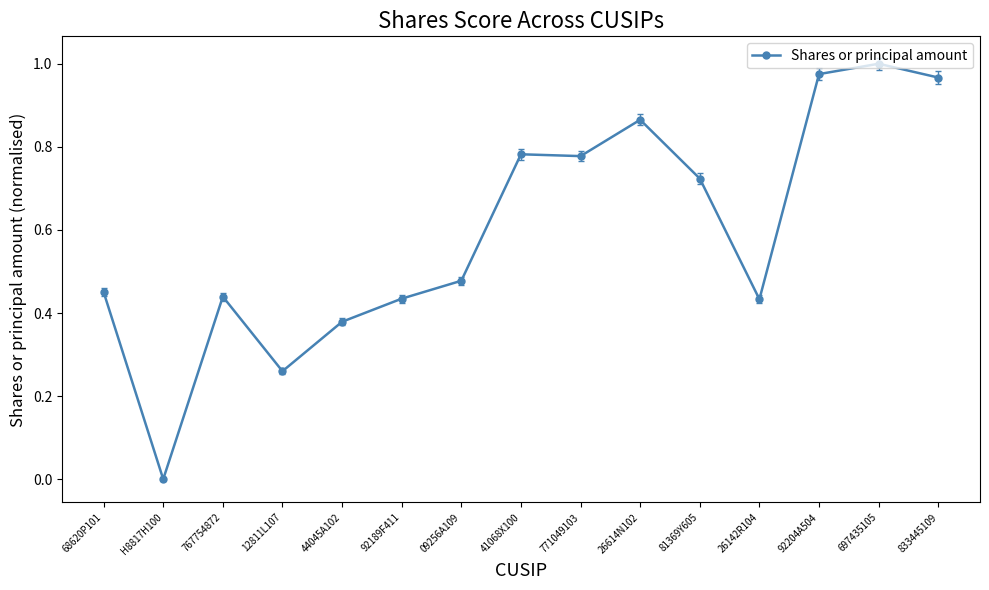

Where is the first local minimum?

H8817H100